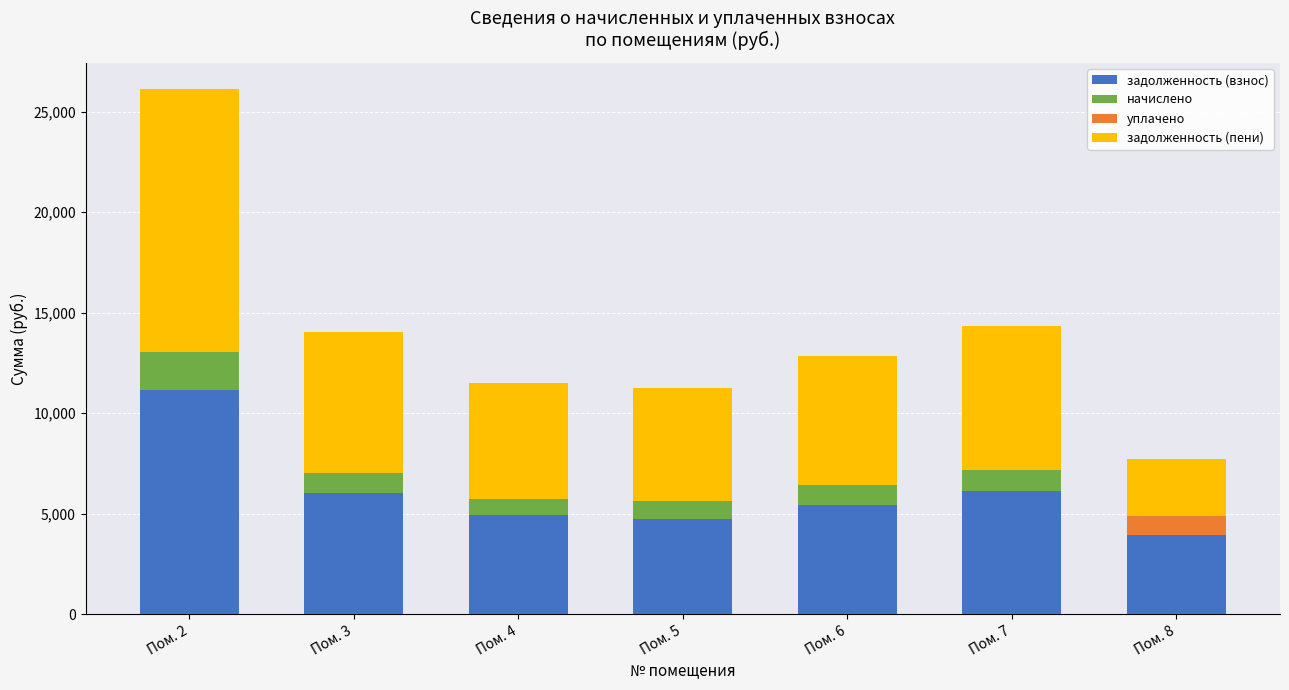

What is the sum of the задолженность (взнос) values at Пом. 3 and Пом. 6?

11419.5